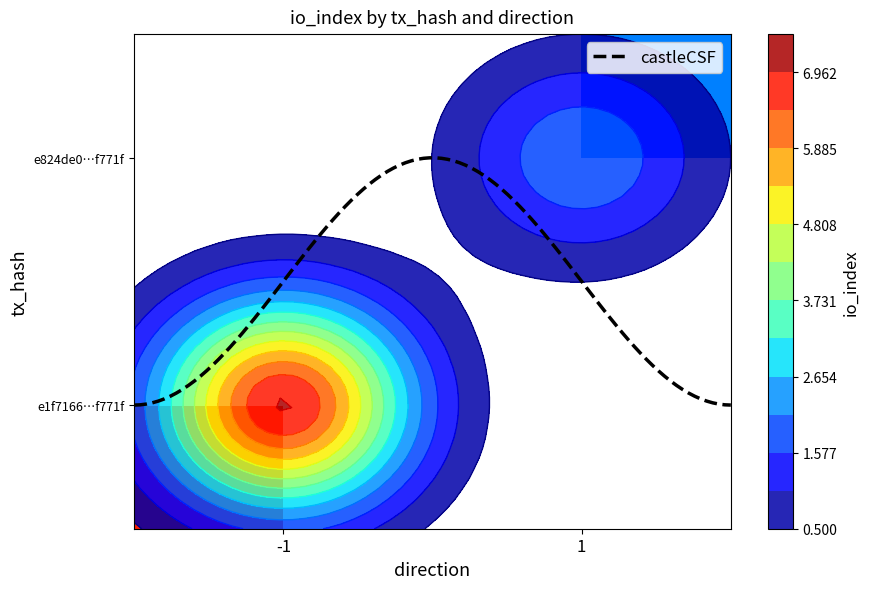

What is the spread (max minus min) of values at io_index?

5